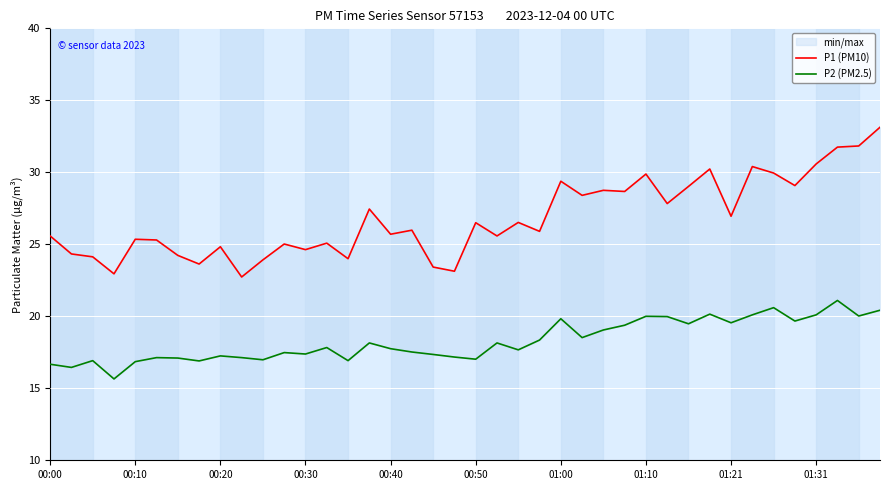

What is the maximum value shown in the chart?

33.1